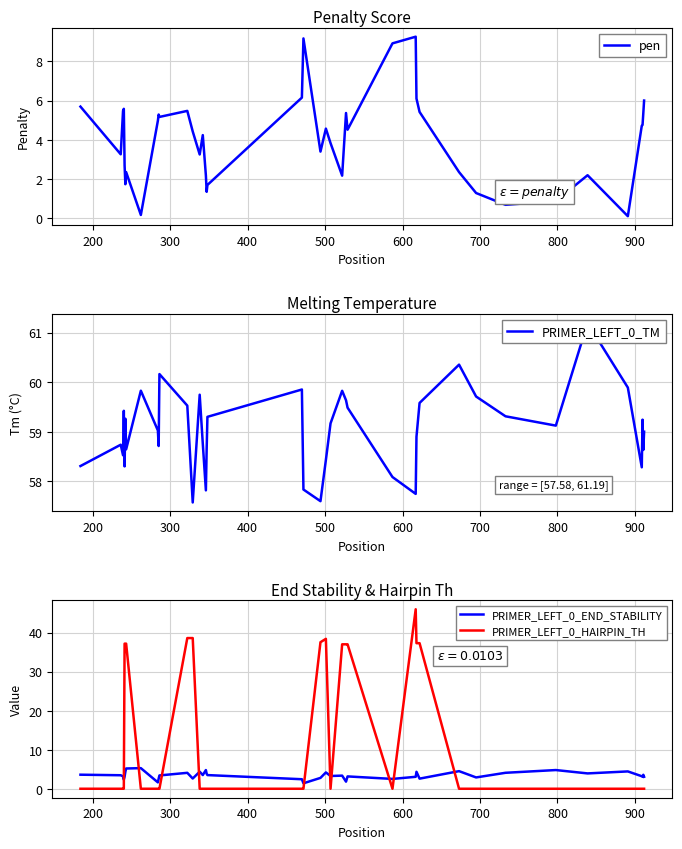

True or false: PRIMER_LEFT_0_END_STABILITY and PRIMER_LEFT_0_HAIRPIN_TH intersect in this chart.

True